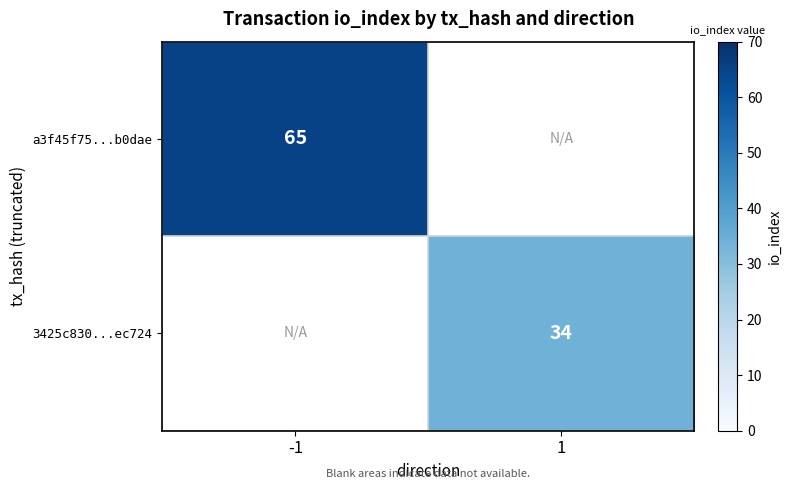

Is the value of a3f45f75...b0dae at -1 greater than the value of 3425c830...ec724 at 1?

Yes